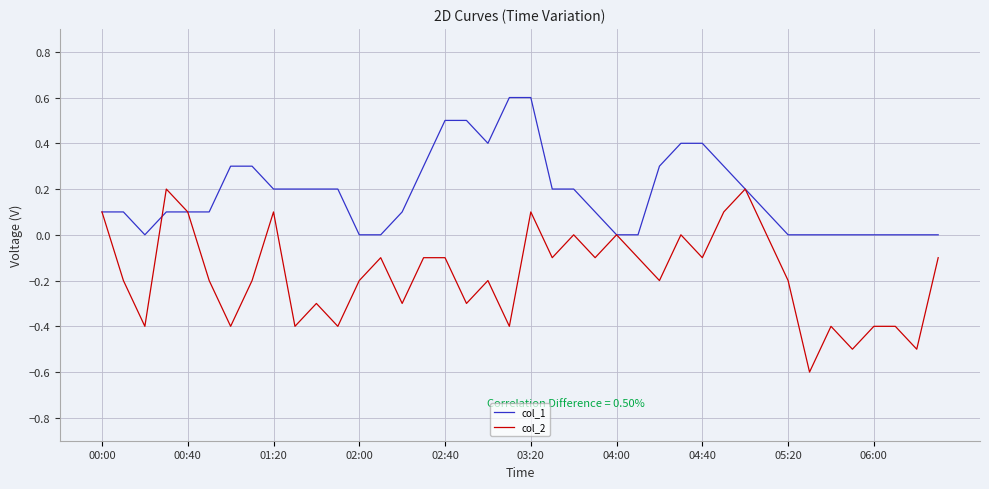

What is the minimum value shown in the chart?

-0.6